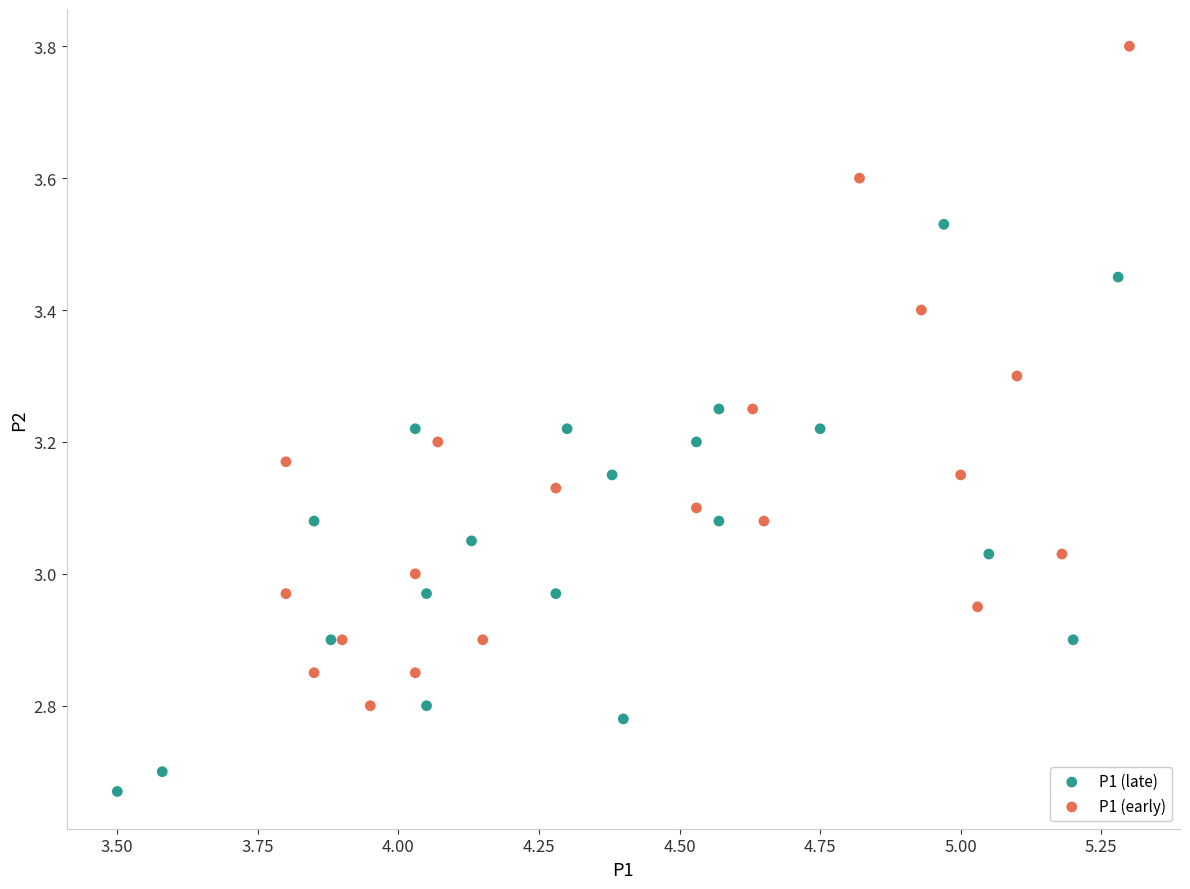

Which series has the largest Y range (max minus min)?

P1 (early)